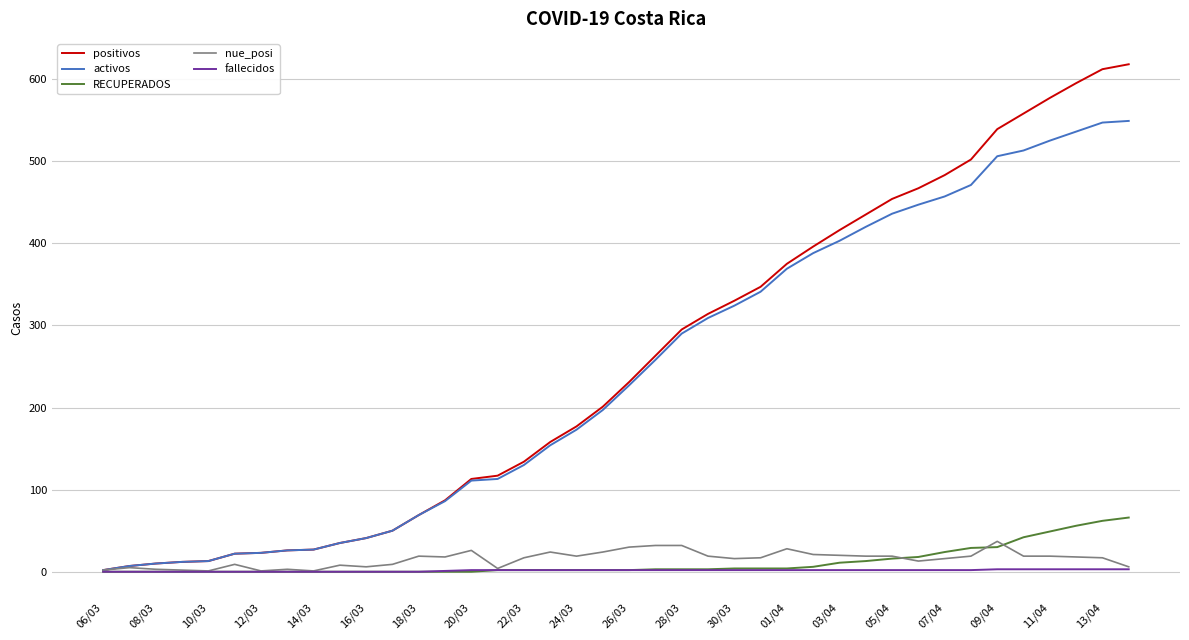

How many series are shown in this chart?

5